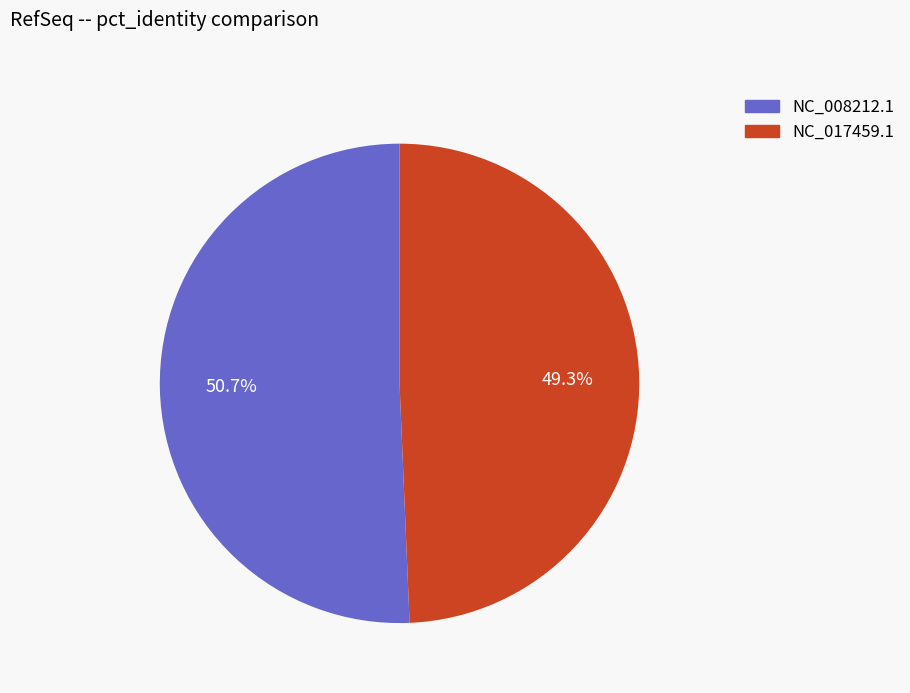

How many slices are in this pie chart?

2